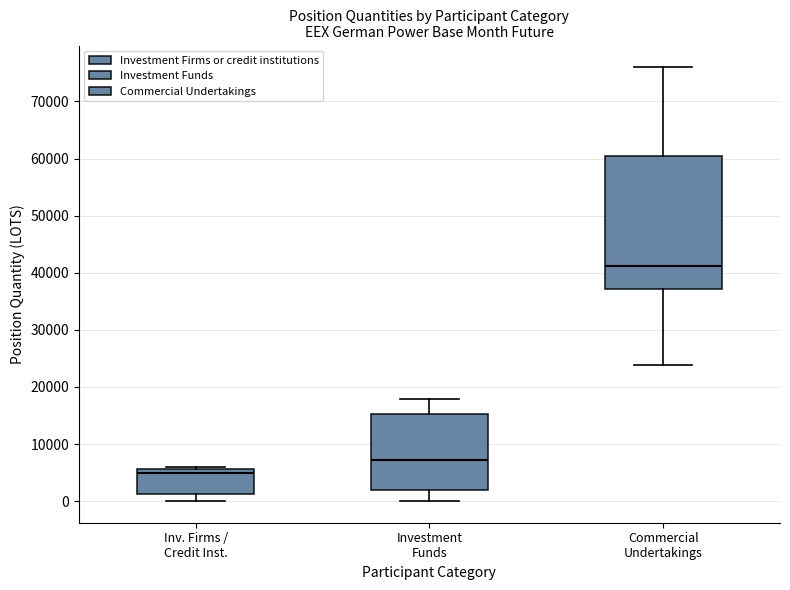

Which box is the tallest, from its lower edge to its upper edge?

Commercial Undertakings